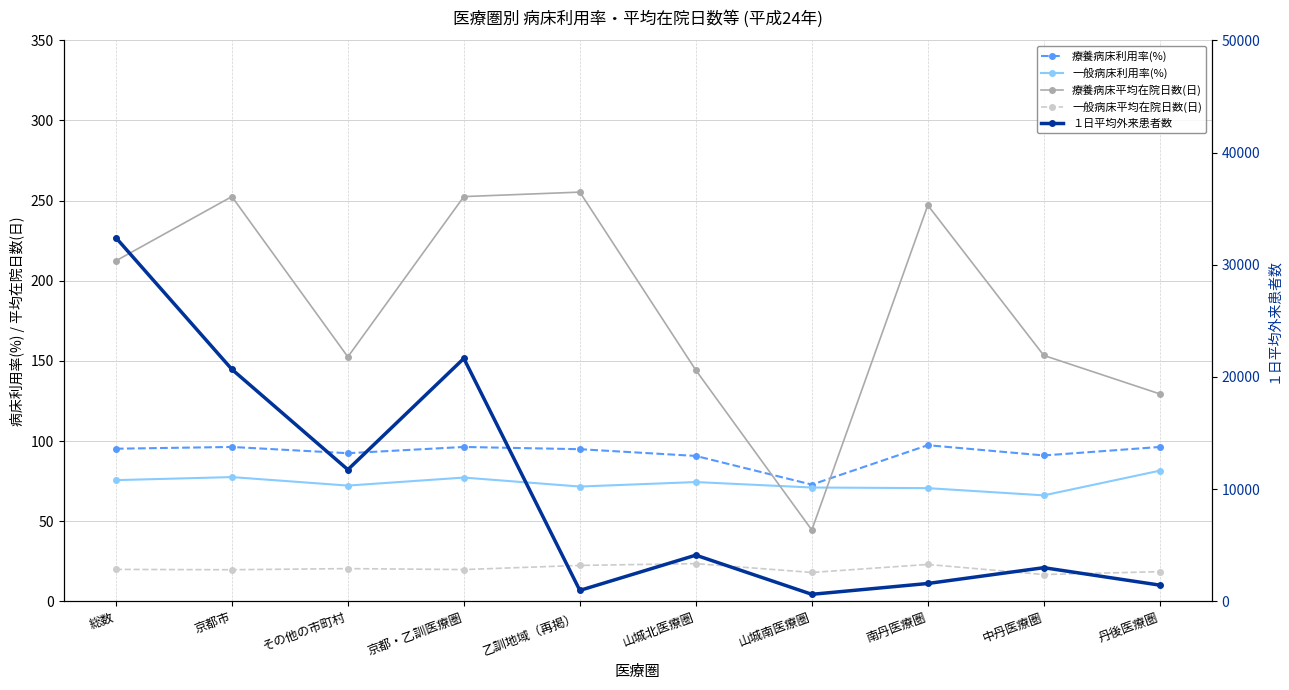

Where do 療養病床利用率(%) and 療養病床平均在院日数(日) first cross each other?

山城北医療圏 and 山城南医療圏